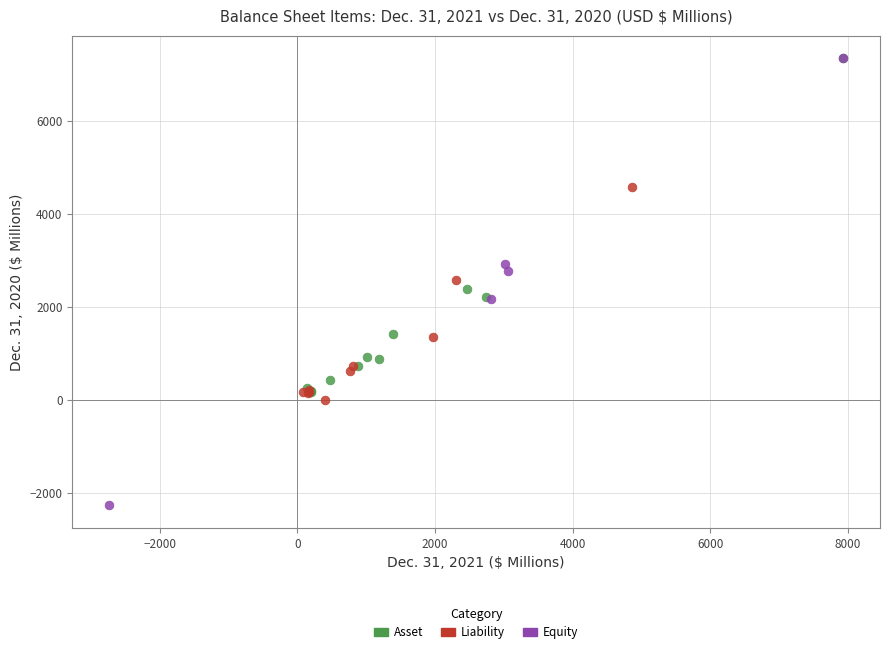

Which series reaches the minimum Y coordinate?

Equity